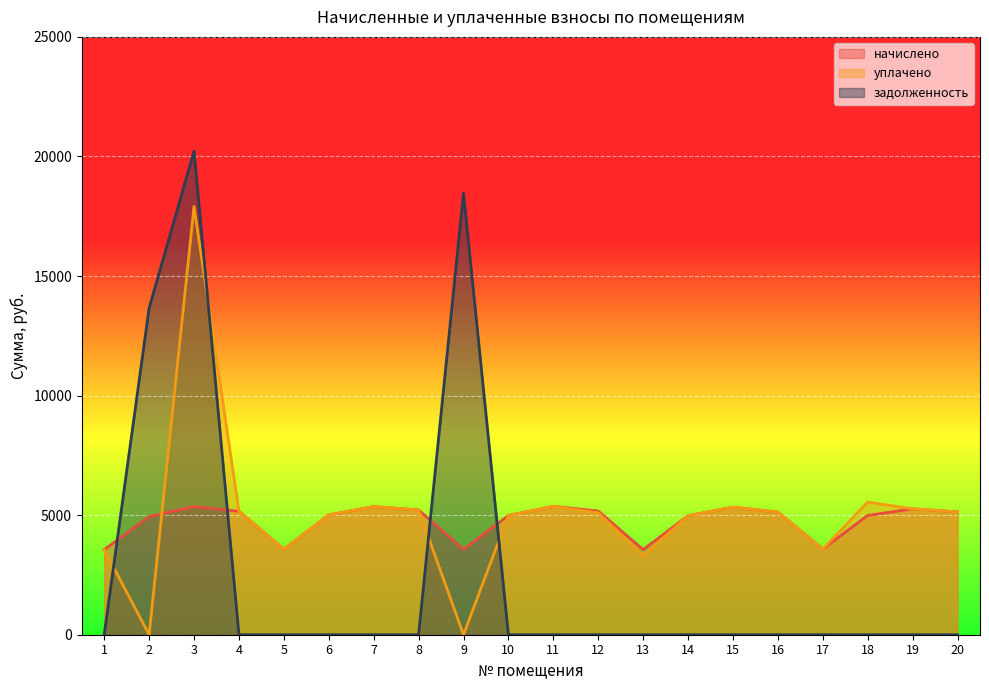

Which series has the largest total across all categories?

уплачено